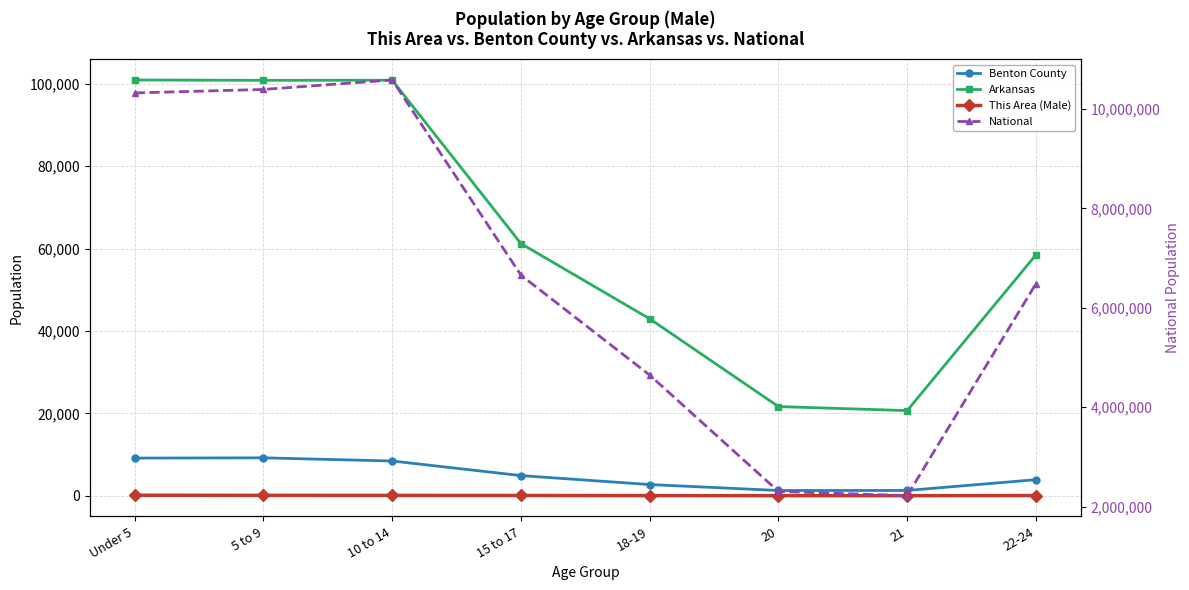

How many lines are shown in the chart?

4